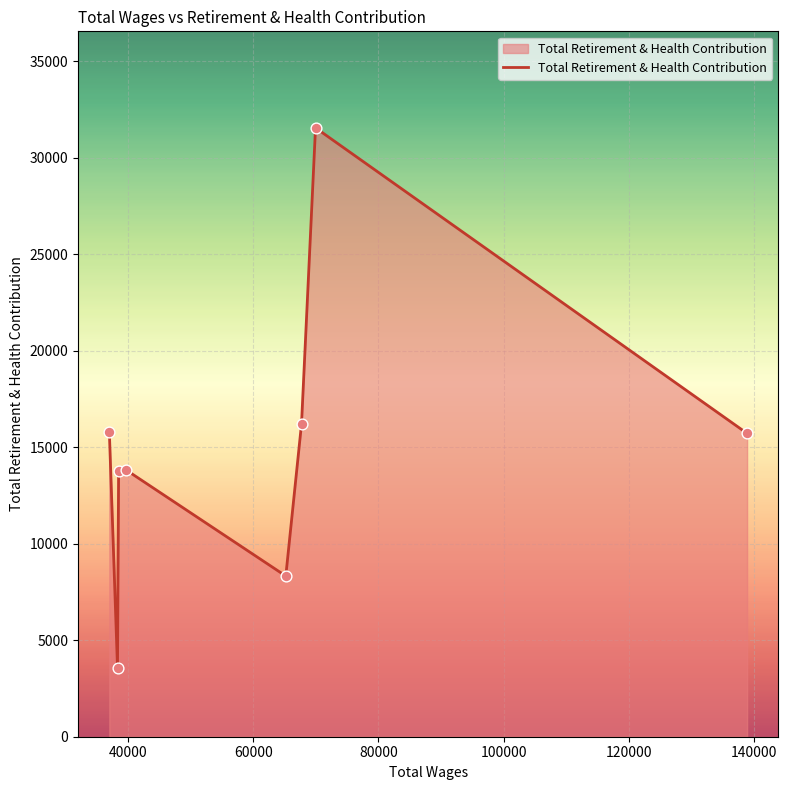

What is the average value?

14856